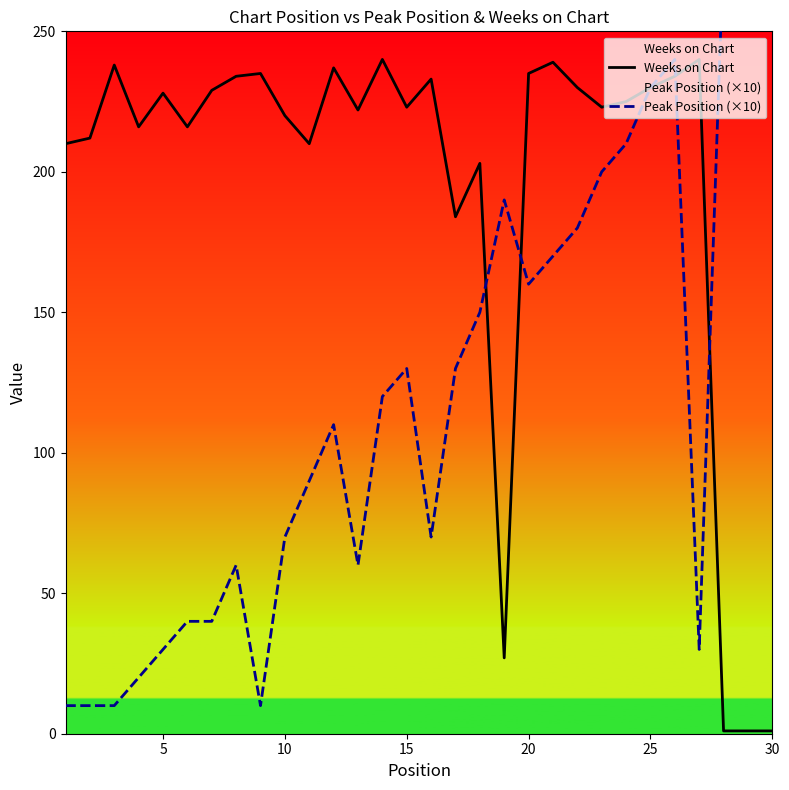

True or false: Weeks on Chart has a value of 337 at 25.

False